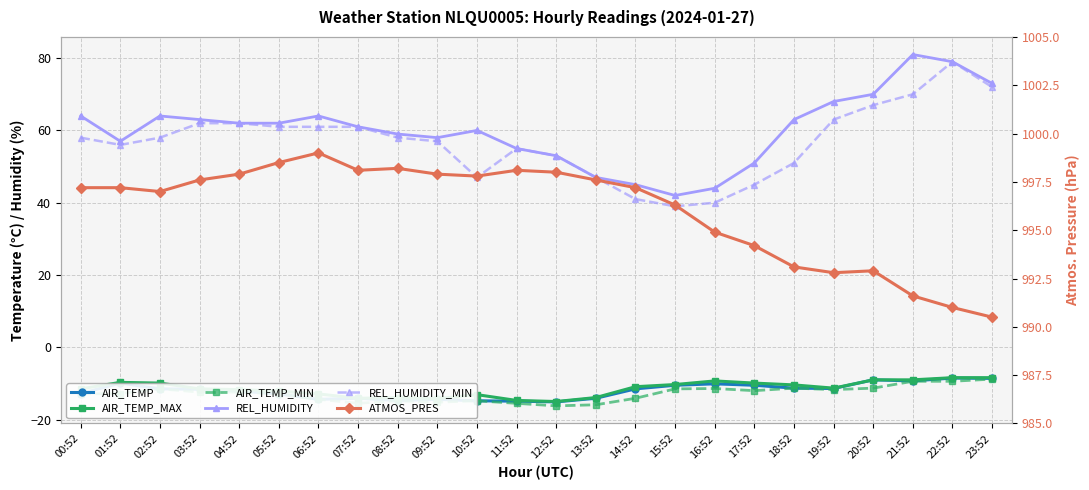

What is the label of the 1st point from the left?

00:52